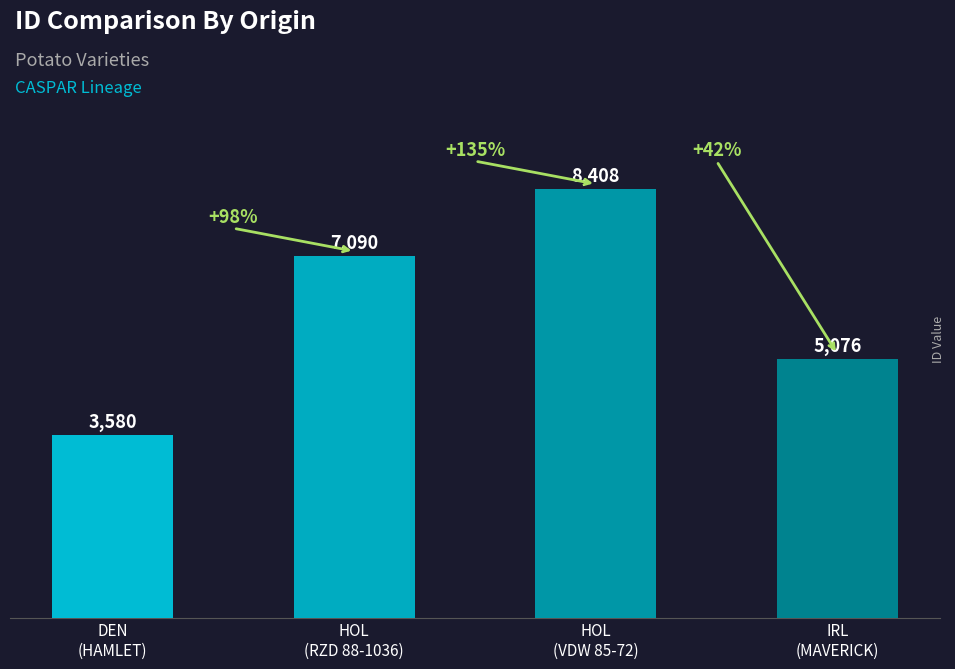

True or false: the data shows 11853 at HOL
(RZD 88-1036).

False